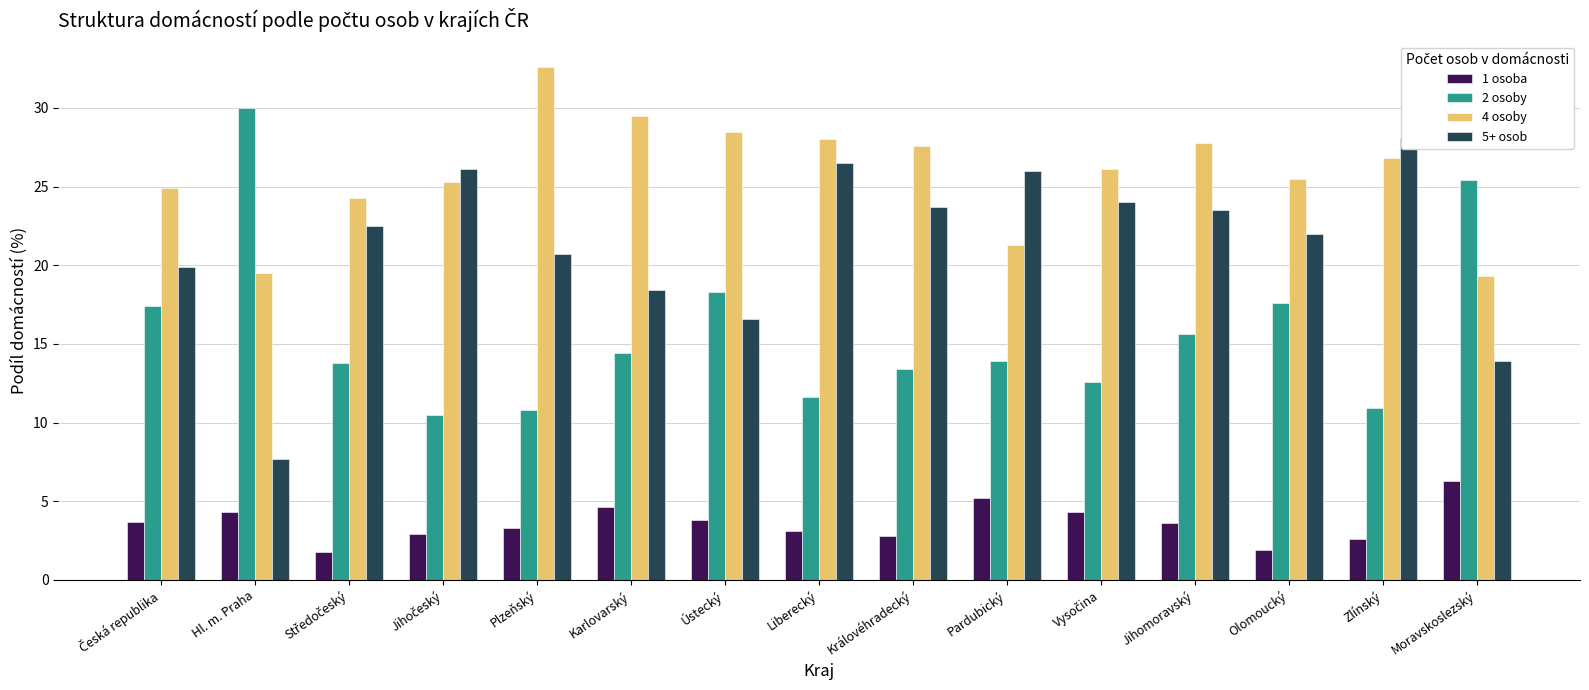

What are all the series names shown in the legend?

1 osoba, 2 osoby, 4 osoby, 5+ osob